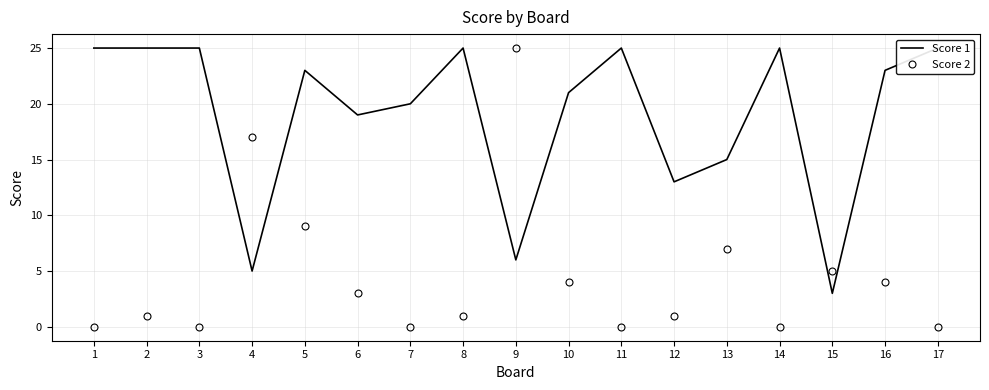

Where is Score 1 nearest to the value 14?

12